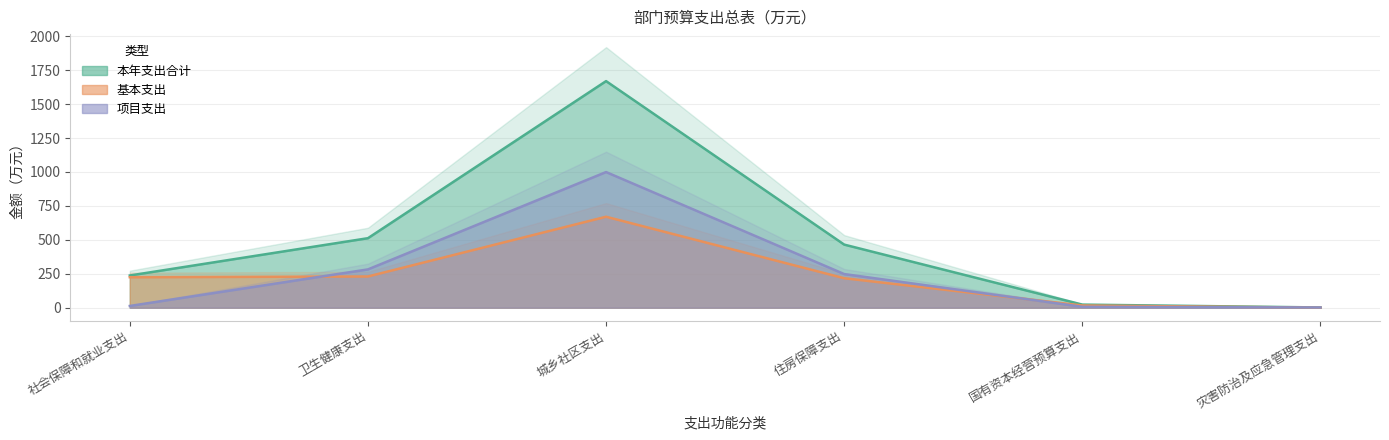

At which category is the sum across all series the highest?

城乡社区支出